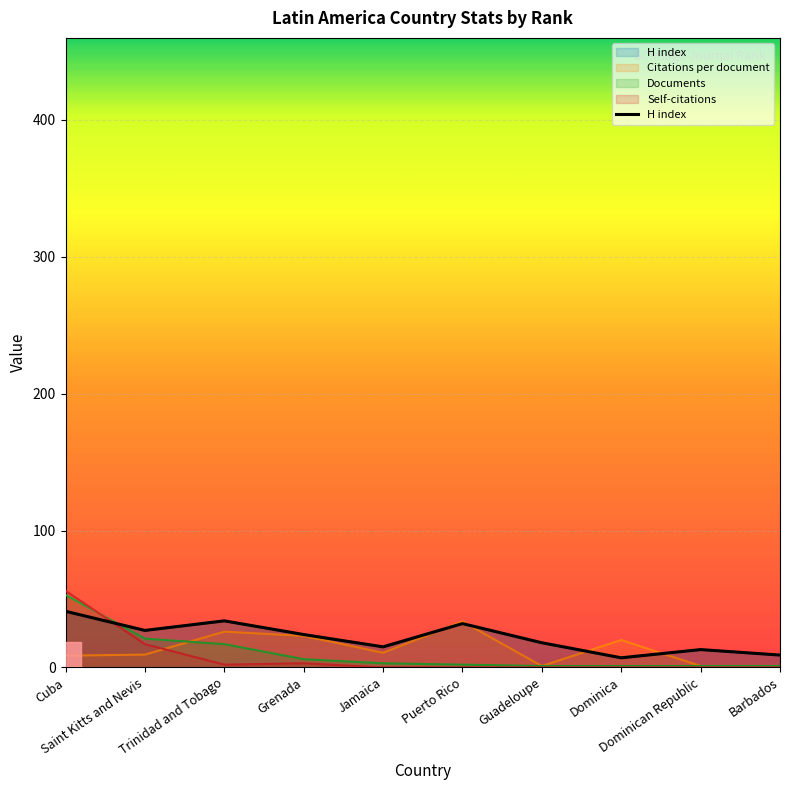

What is the difference between the second highest and minimum values?

27